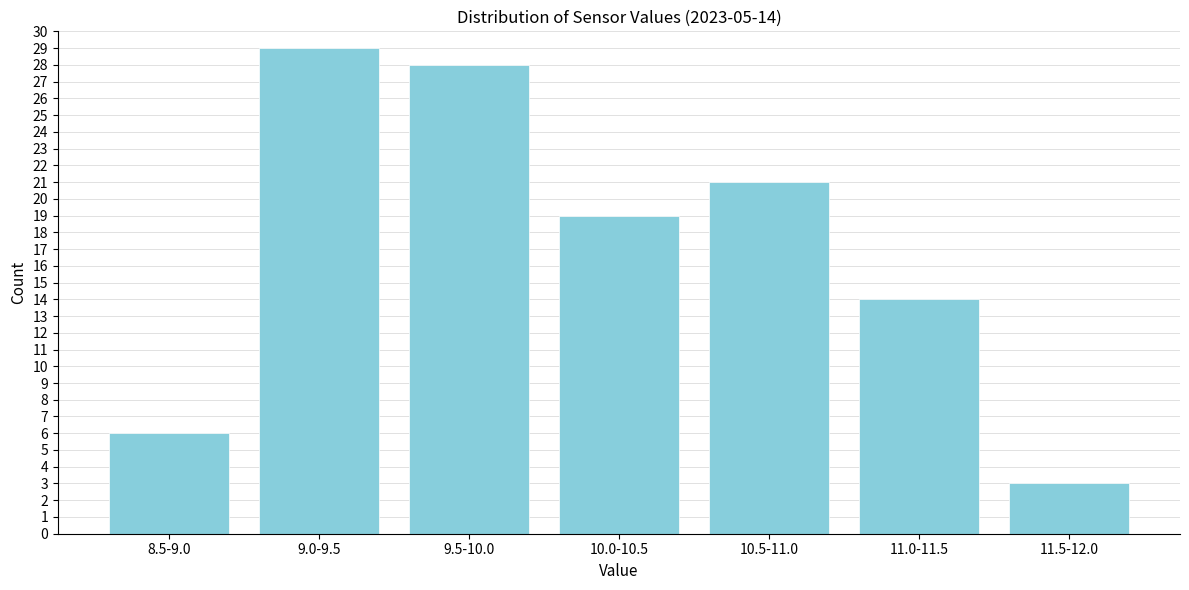

Reading left to right, extract all data points from this chart.

8.5-9.0=6	9.0-9.5=29	9.5-10.0=28	10.0-10.5=19	10.5-11.0=21	11.0-11.5=14	11.5-12.0=3